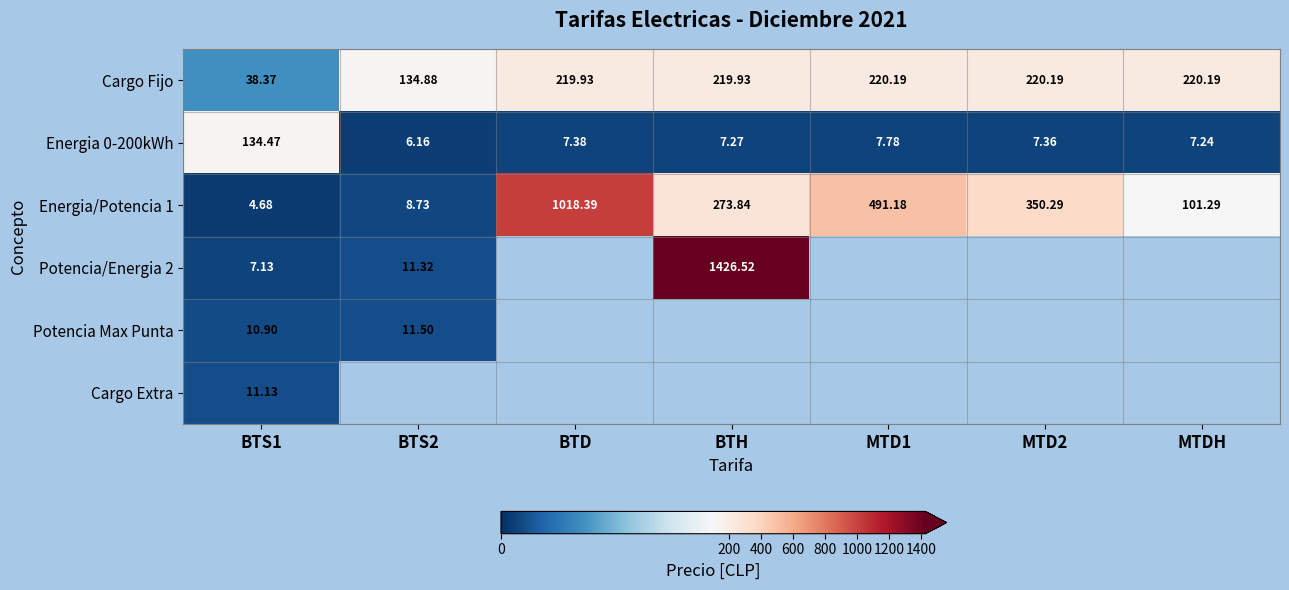

Where is Potencia/Energia 2 nearest to the value 713?

BTS2